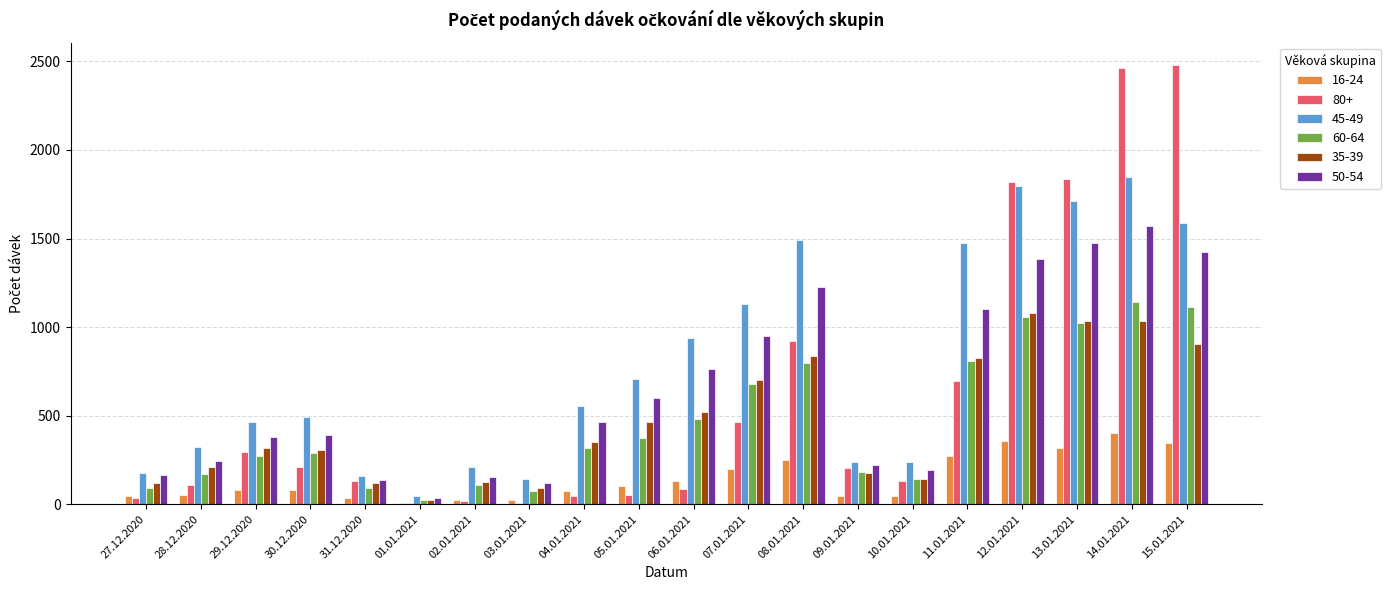

What is the sum of the 35-39 values at 27.12.2020 and 12.01.2021?

1200